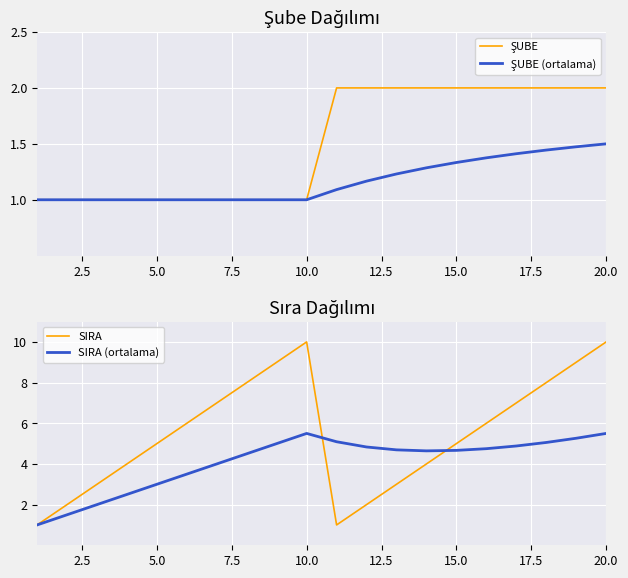

At how many categories does at least one series exceed 7?

6